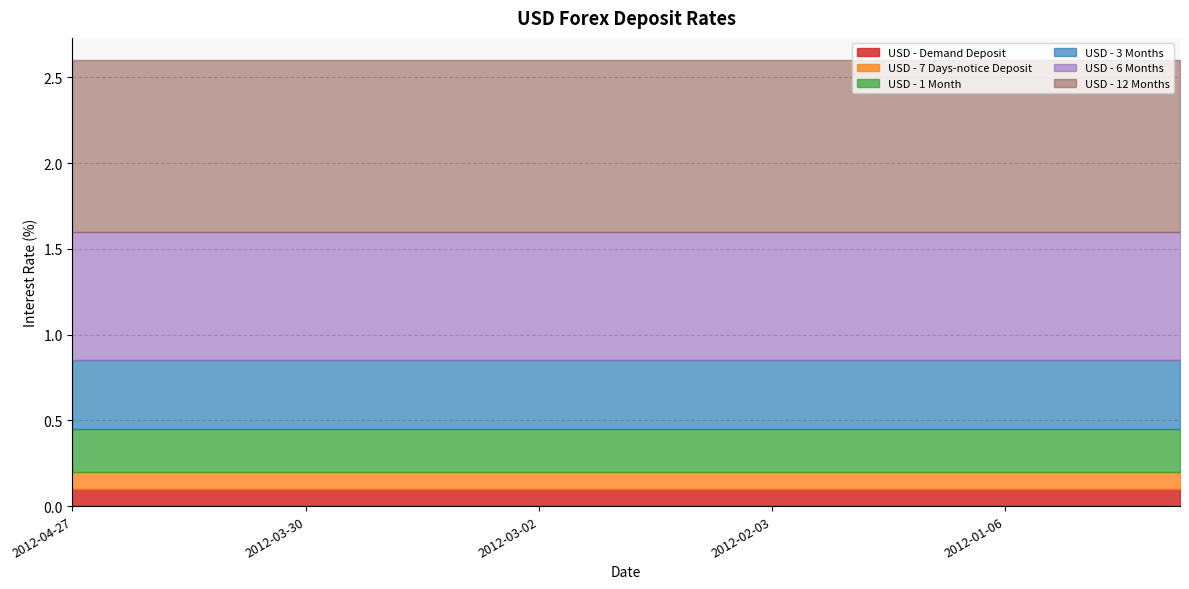

The value of USD - 1 Month at 2012-02-03 is 0.2. True or false?

True